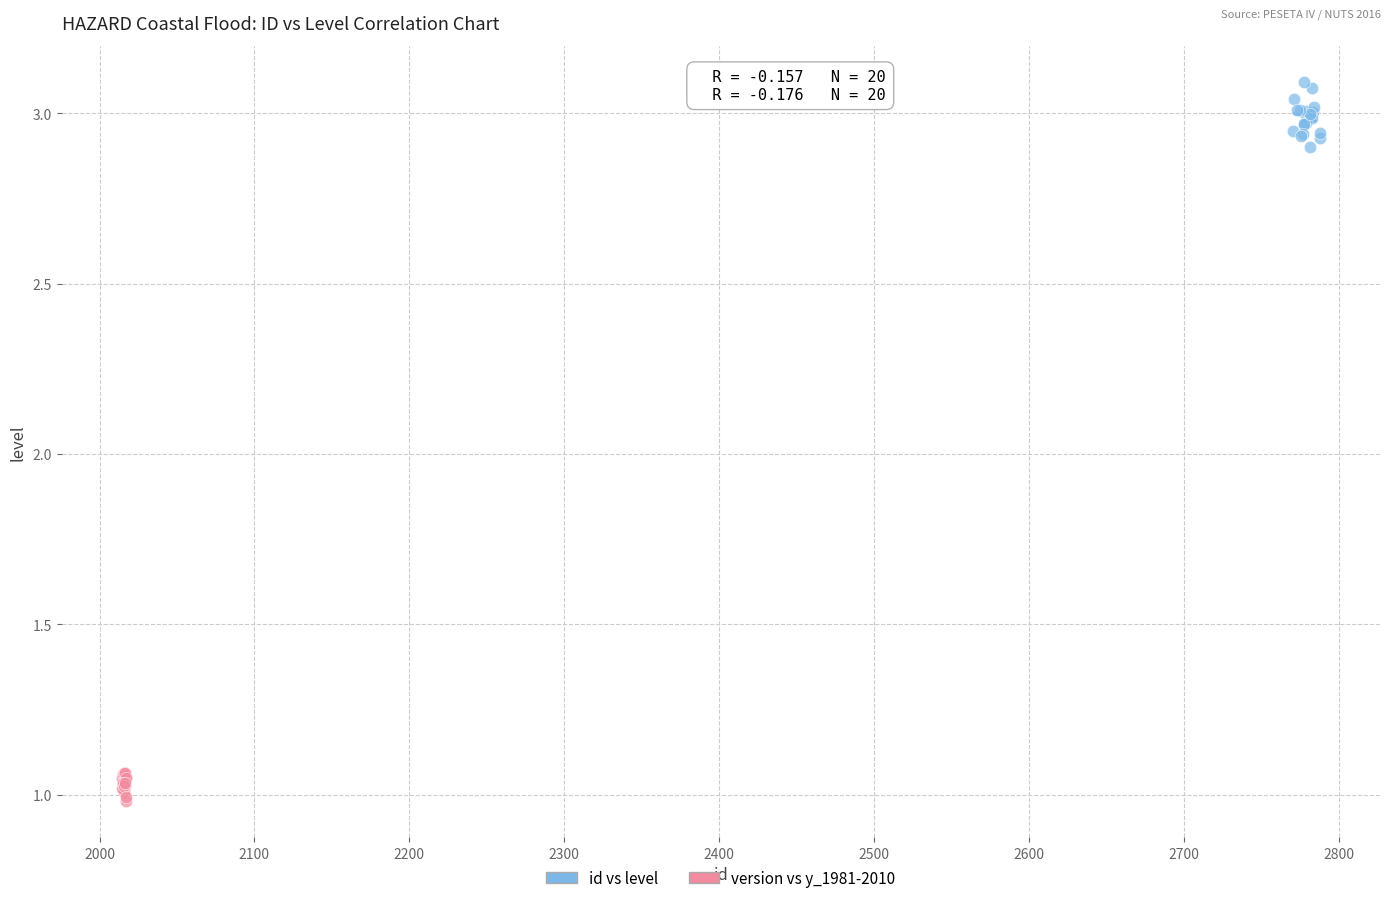

Which series has the largest Y range (max minus min)?

id vs level